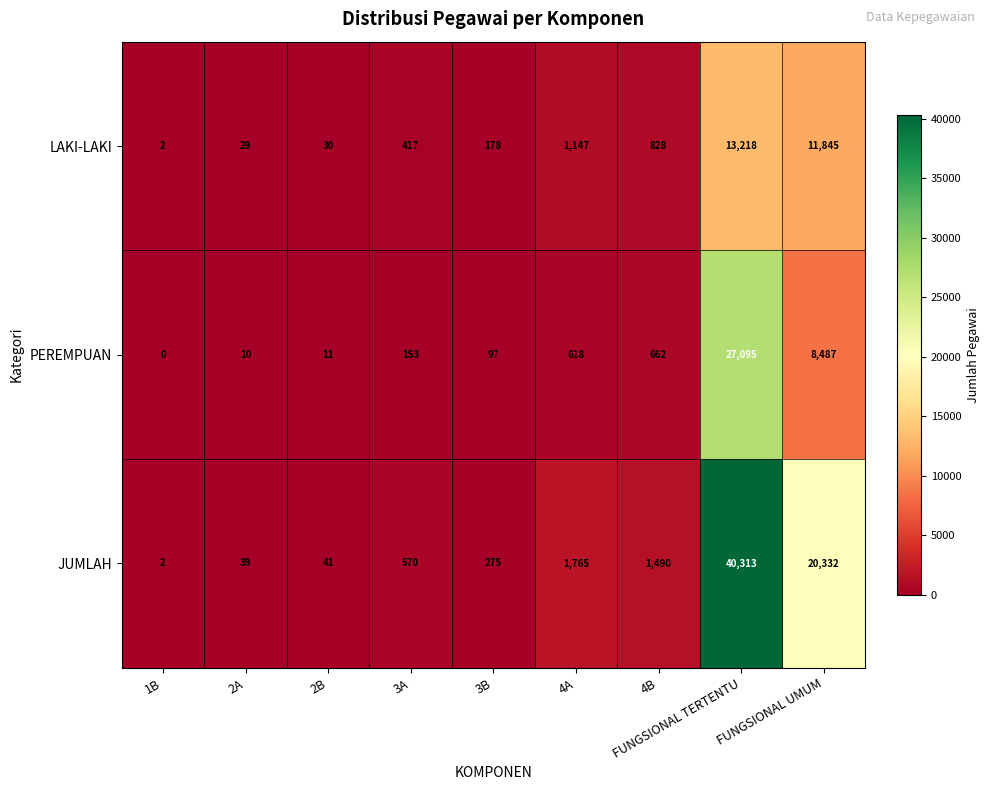

What is the sum of the JUMLAH values at FUNGSIONAL TERTENTU and 4A?

42078